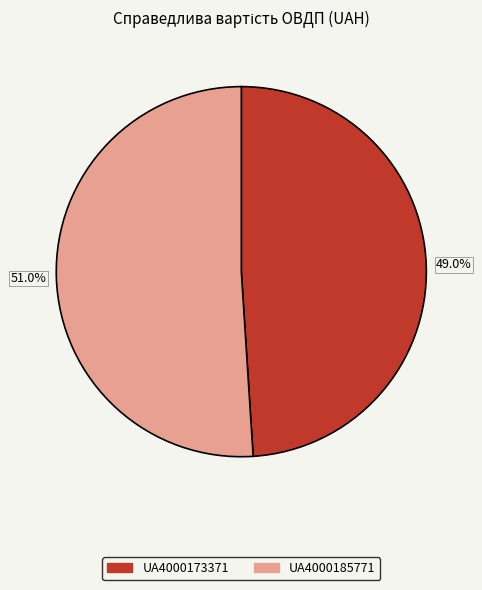

Approximately how many times larger is the value at UA4000185771 compared to UA4000173371?

1.0